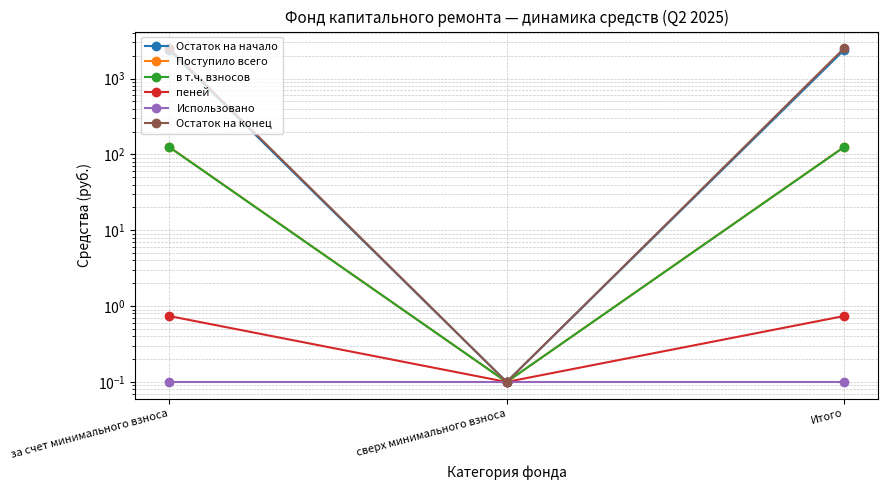

Which series has the largest total across all categories?

Остаток на конец